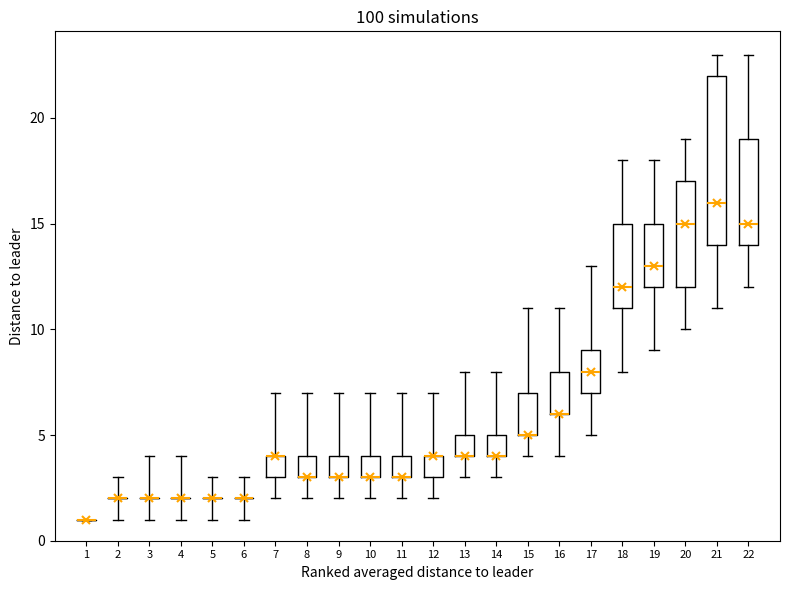

Comparing the boxes themselves (not the whiskers), which one is the tallest?

21